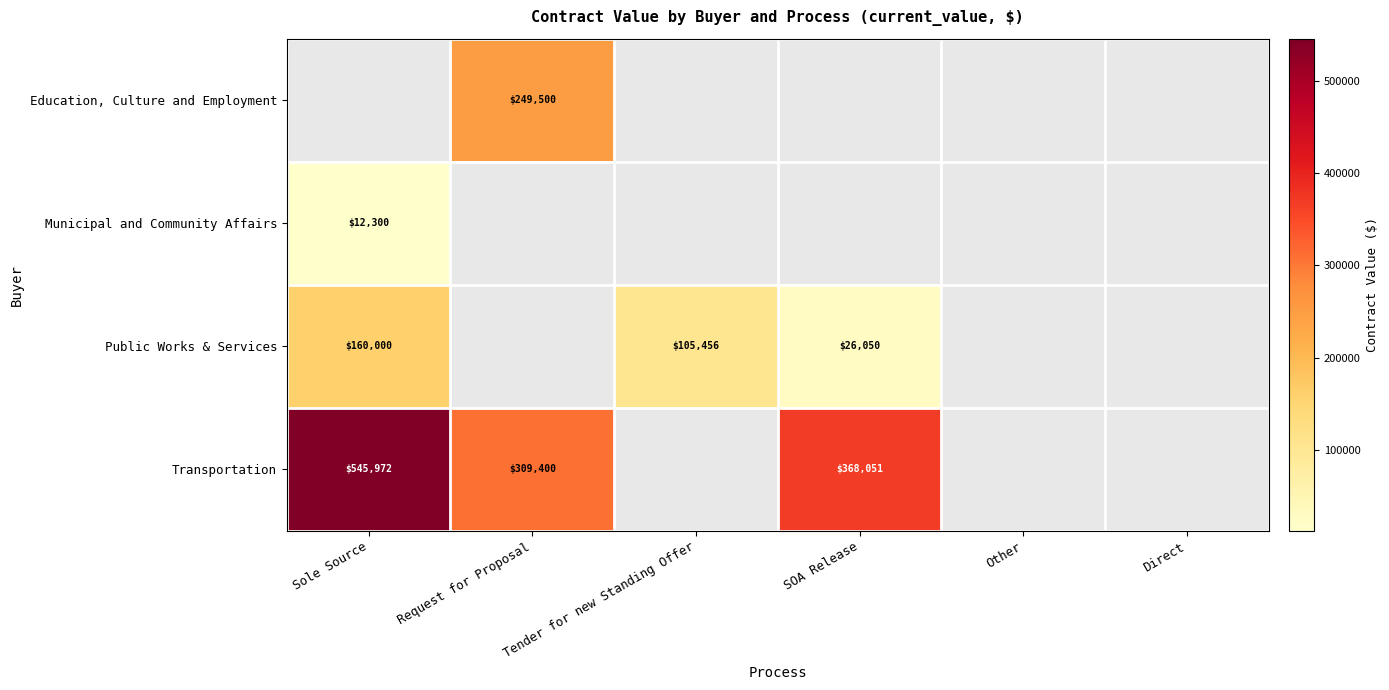

How many positive values does the Public Works & Services series have?

3